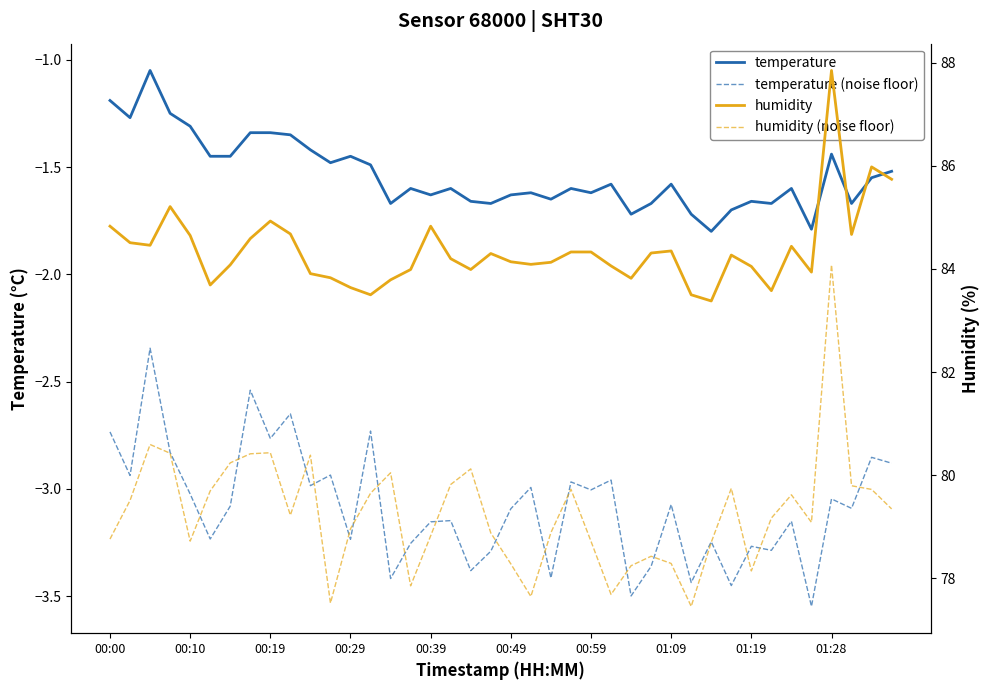

Rank the series at 24 from highest to lowest value.

humidity, humidity (noise floor), temperature, temperature (noise floor)